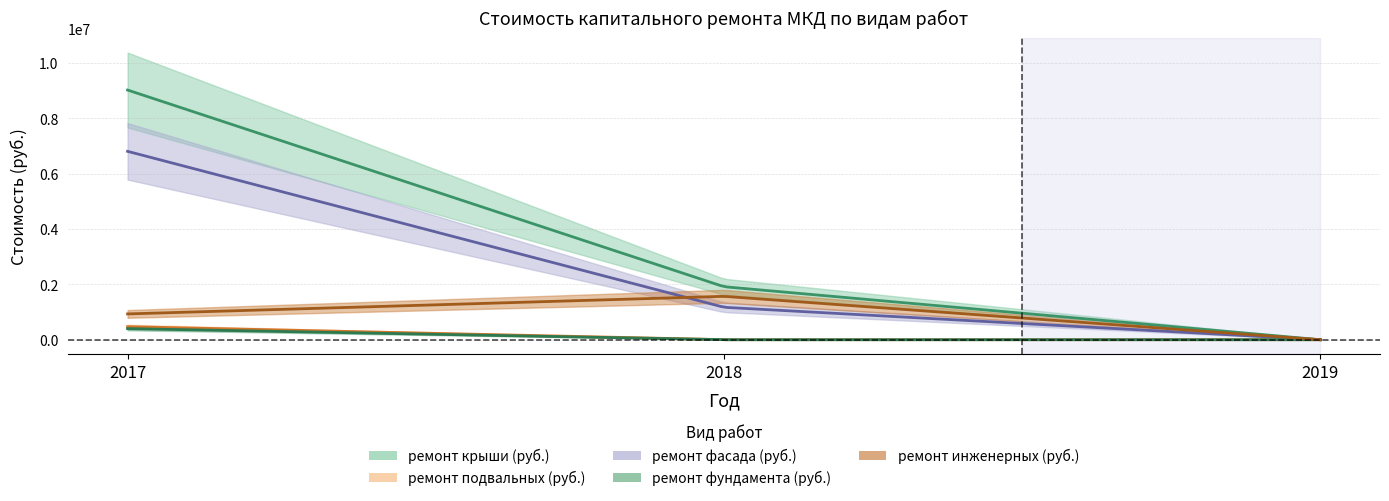

At which category is the sum across all series the highest?

2017